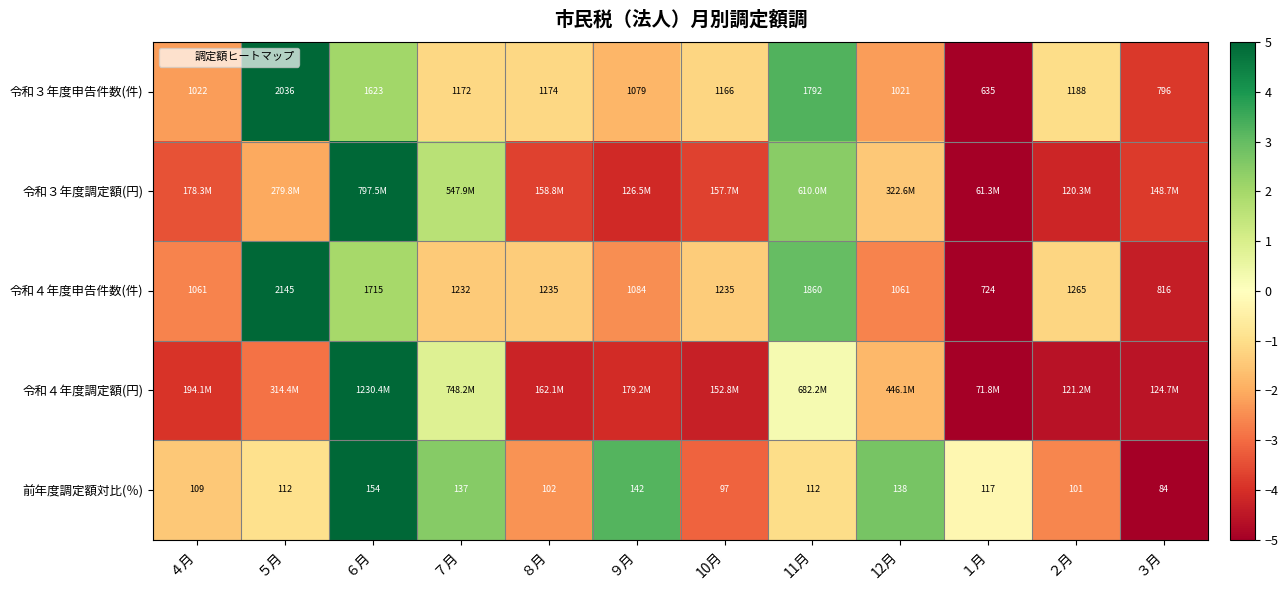

Is it true that 令和４年度申告件数(件) equals -3.7 at ９月?

False